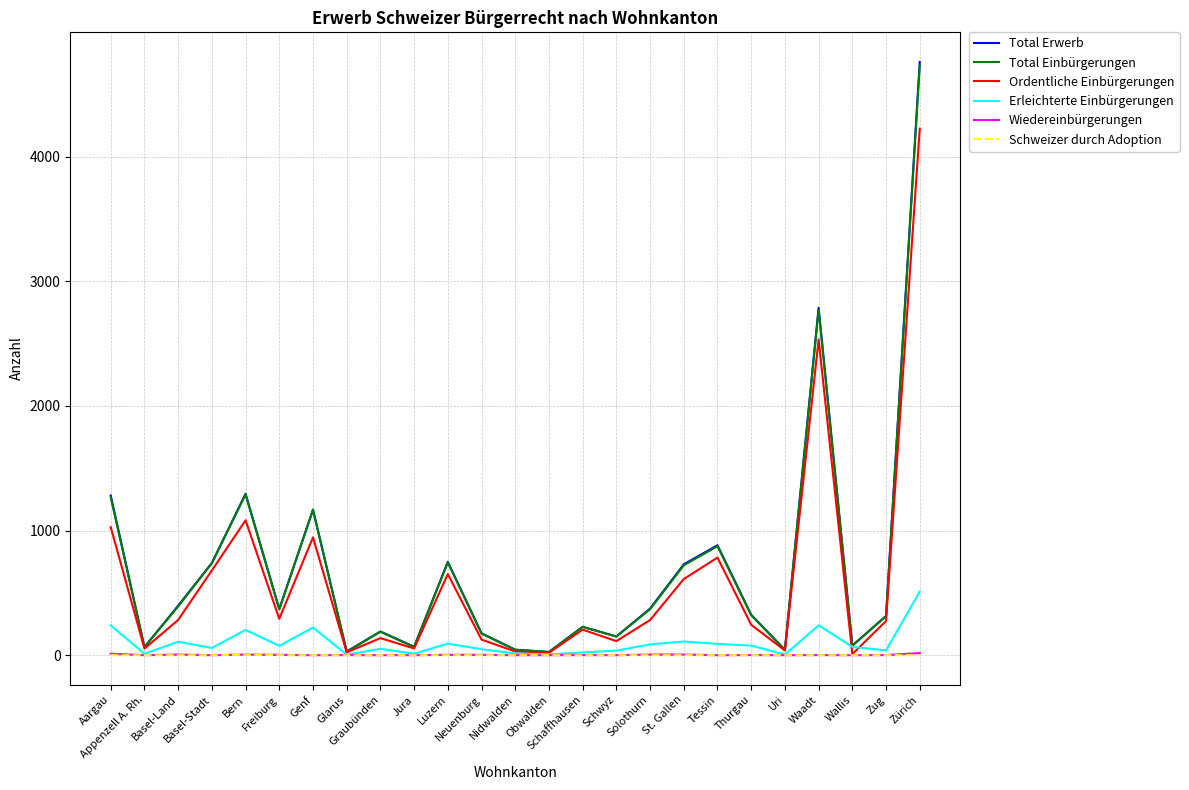

Which series has the largest range (max minus min)?

Total Erwerb